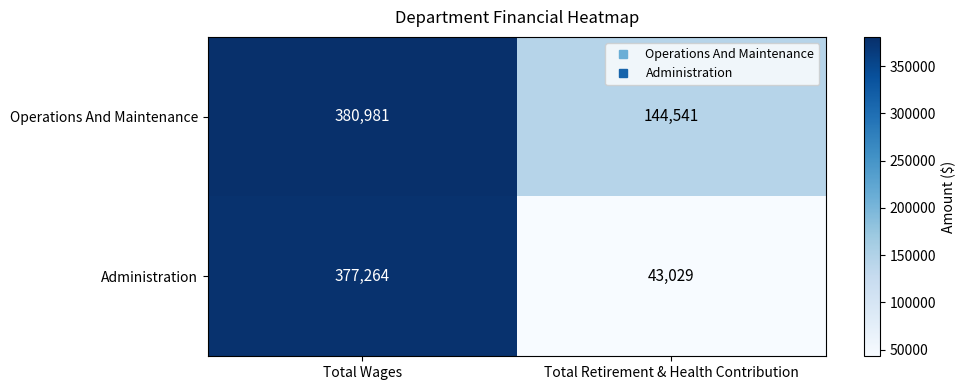

Read the Administration value at Total Wages, to the nearest 50.

377250